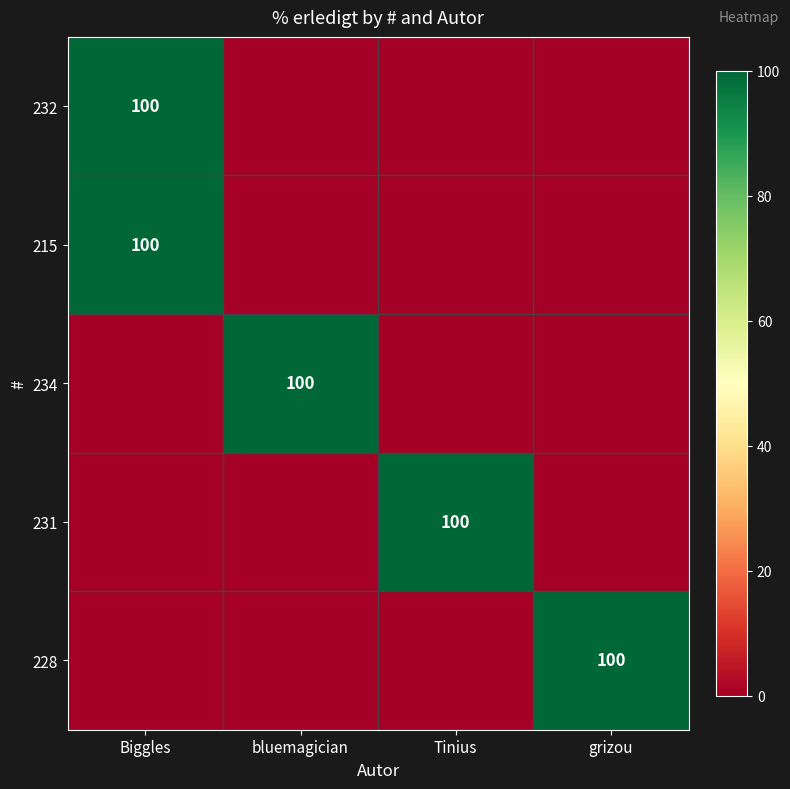

How many values in the 232 series exceed 0?

1